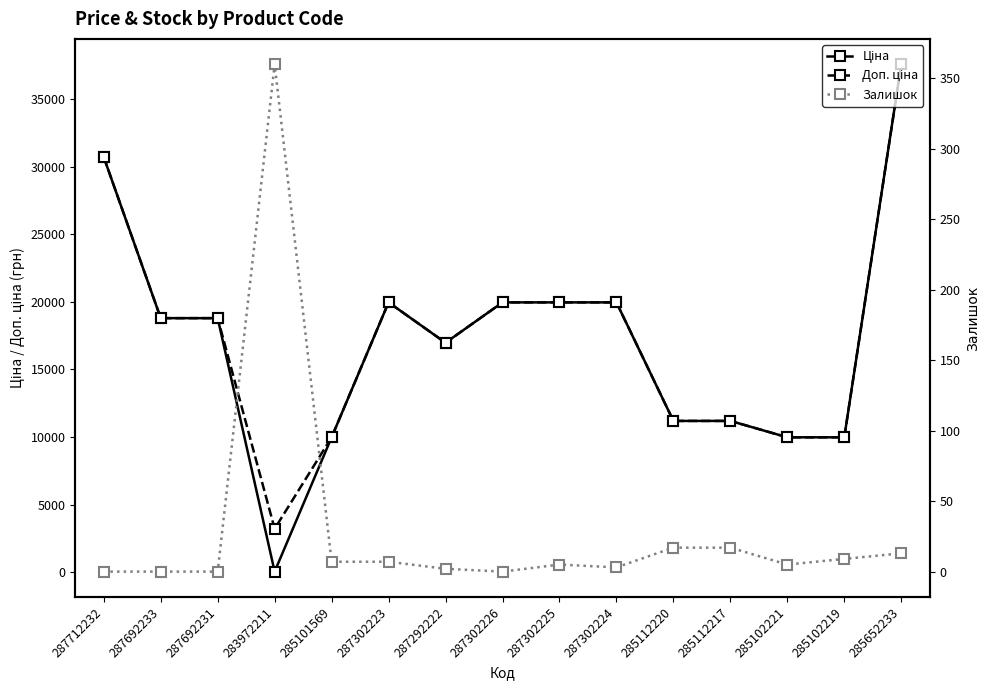

What is the sum of the Ціна values at 287292222 and 285102219?

26951.3